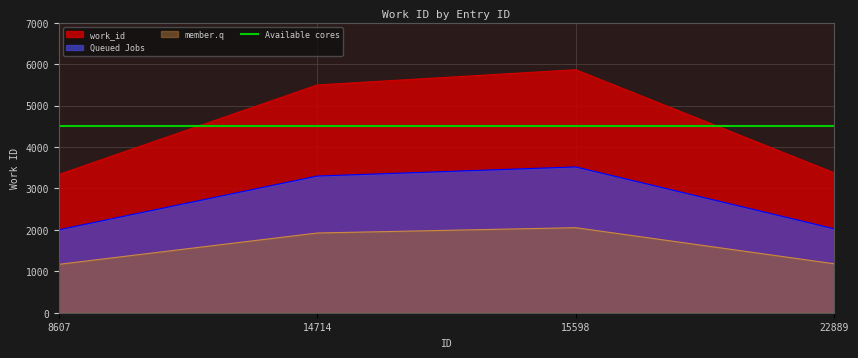

How many data points does each series have?

4